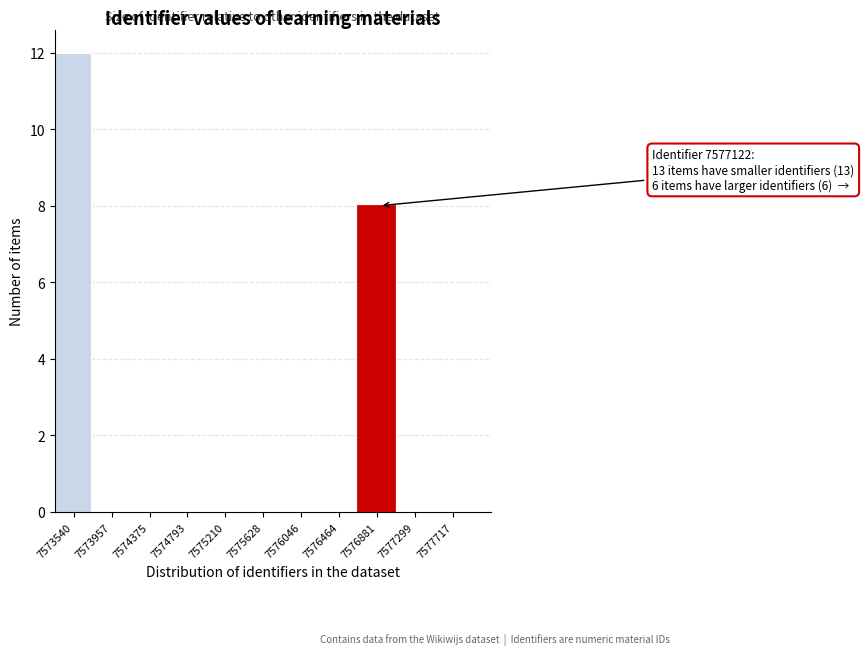

Reading left to right, list all the values displayed in this chart.

7573540=12	7573957=0	7574375=0	7574793=0	7575210=0	7575628=0	7576046=0	7576464=0	7576881=8	7577299=0	7577717=0